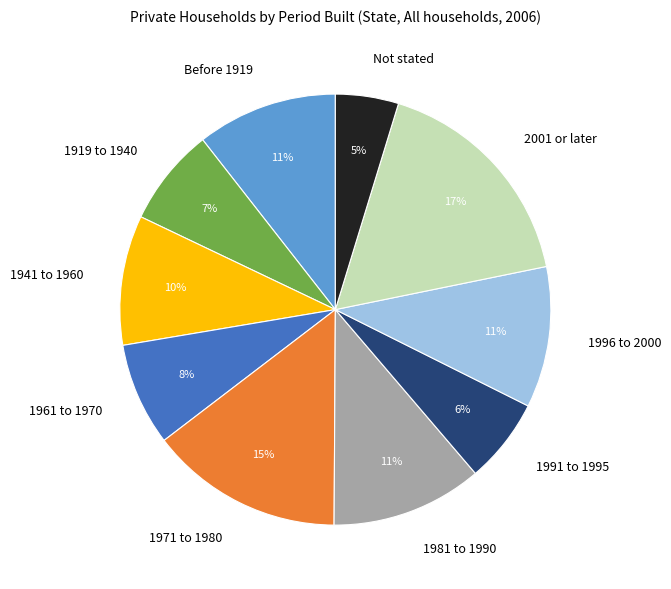

Does Before 1919 account for over 50% of the chart?

No